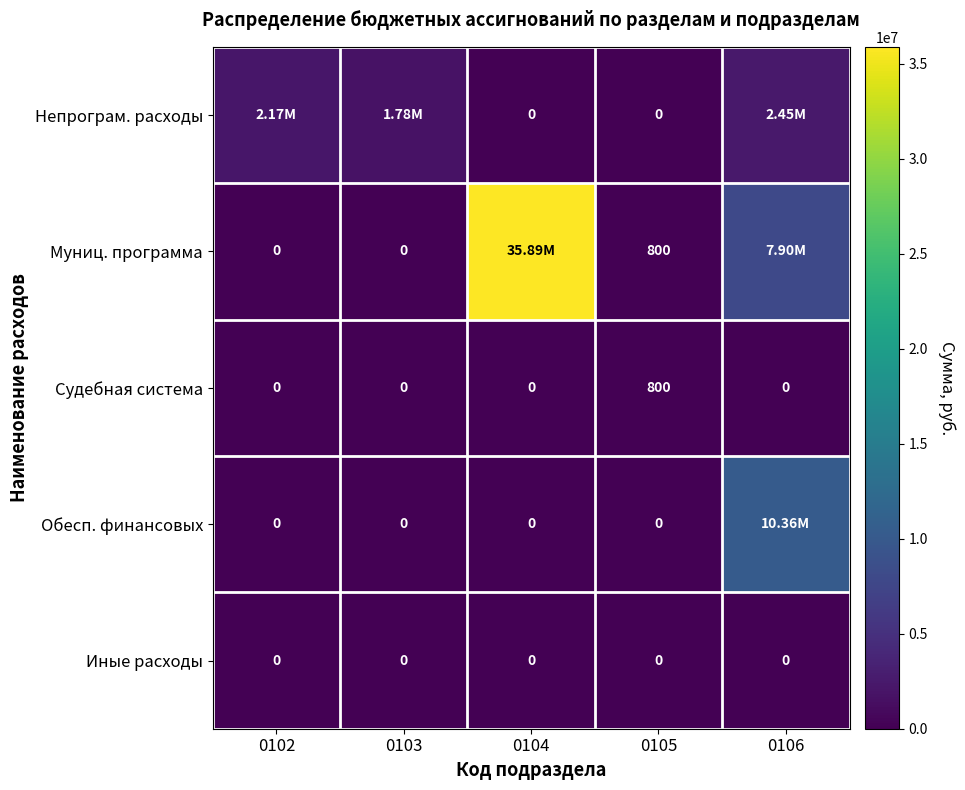

Count the number of categories in the chart.

5